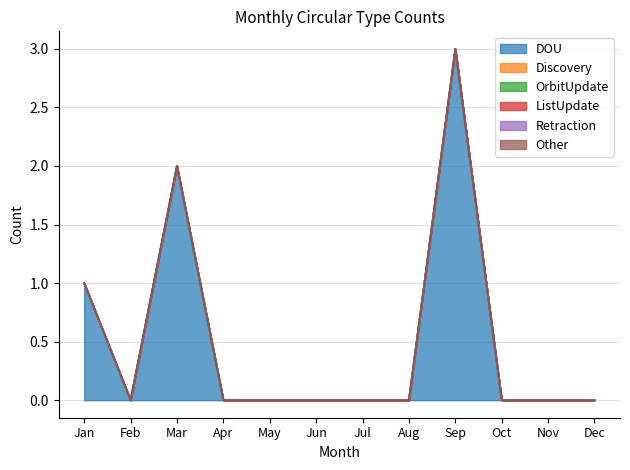

At which label does OrbitUpdate reach its peak?

Jan